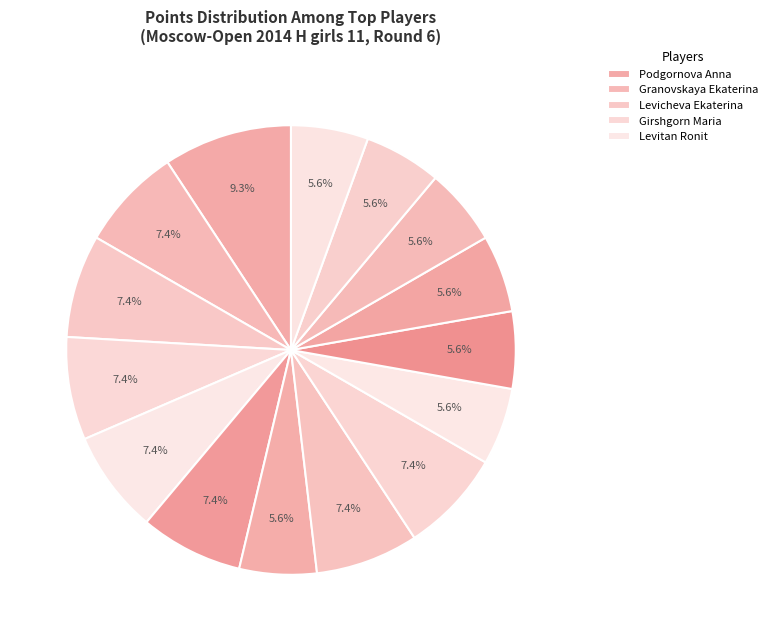

Which category has the biggest portion of the pie?

Podgornova Anna